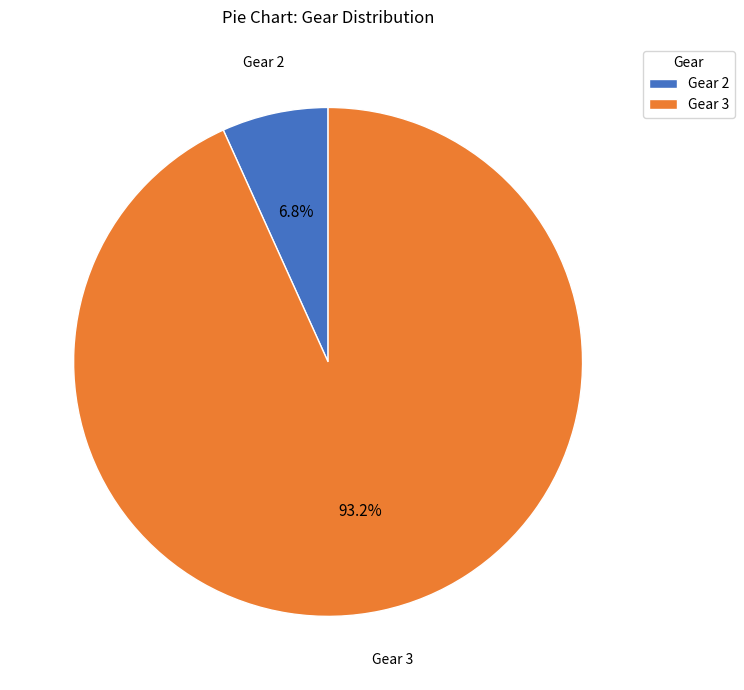

Is there any slice that represents more than half of the pie?

Yes